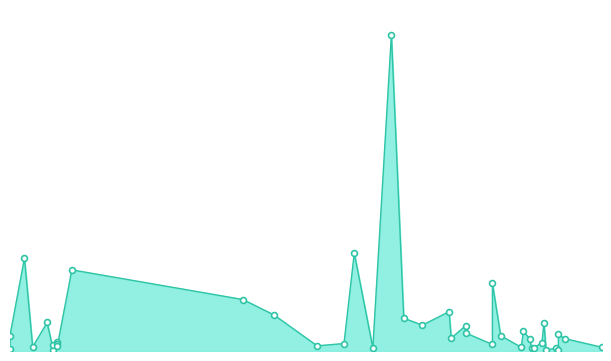

Between 34 and 19, which is larger?

19